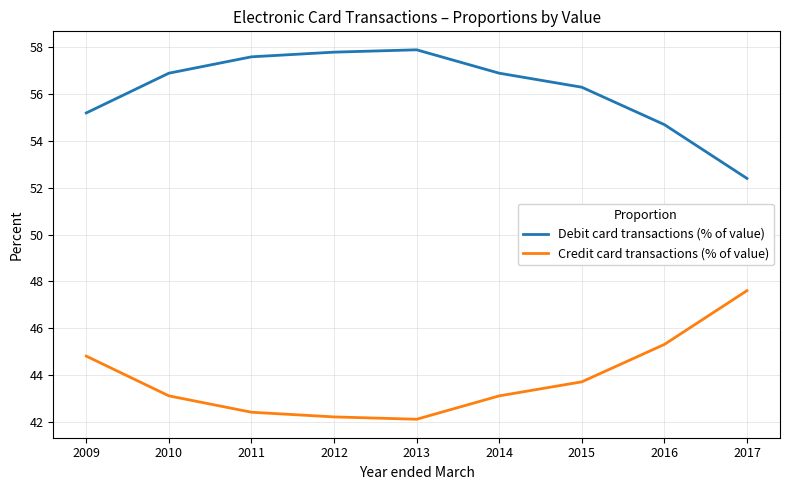

What is the difference between the highest and lowest values at 2017?

4.8